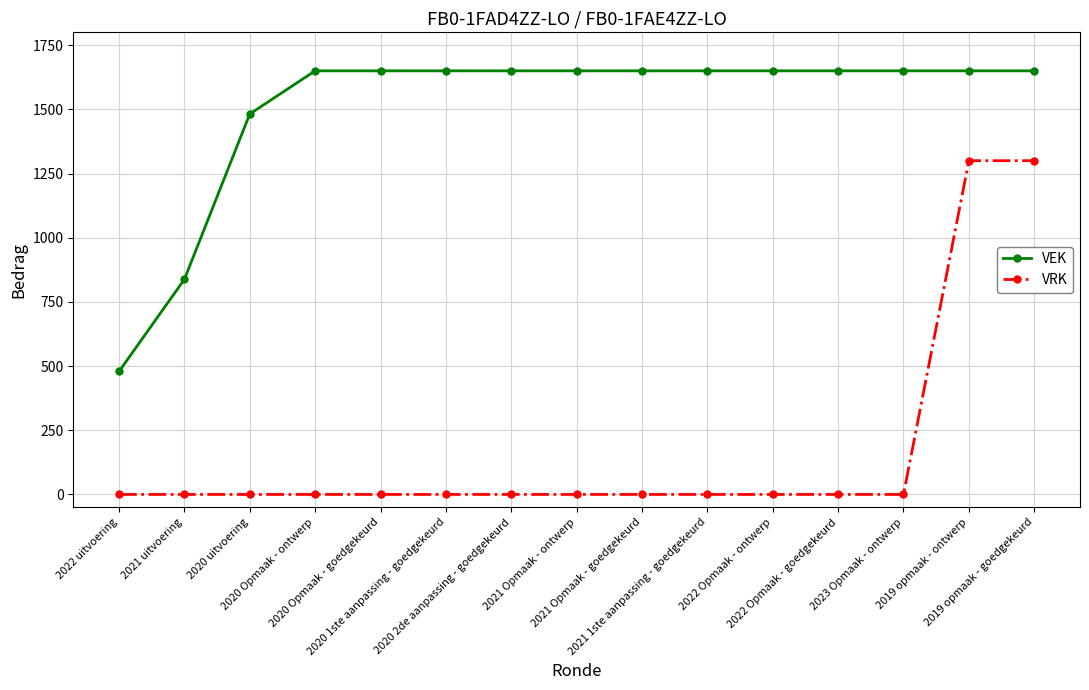

True or false: VRK has a value of 476 at 2020 Opmaak - ontwerp.

False